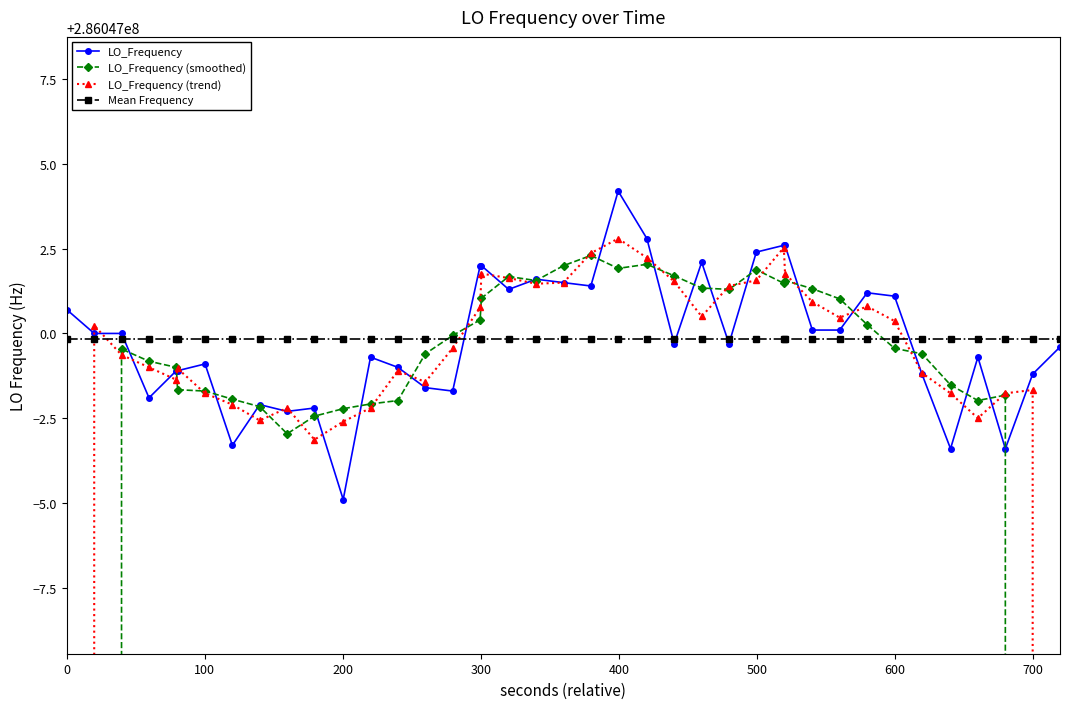

What is the minimum value shown in the chart?

171628199.0